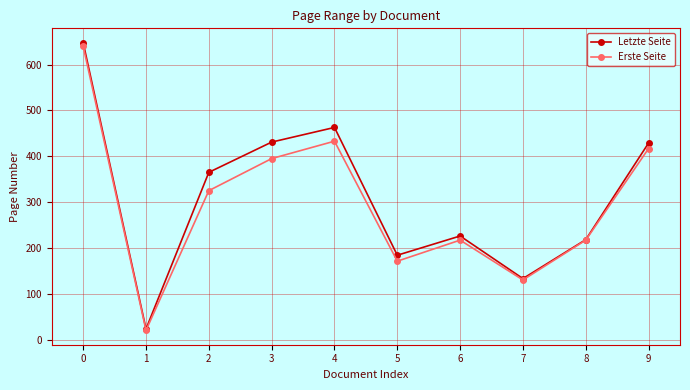

Rank the series by their average value, from highest to lowest.

Letzte Seite, Erste Seite